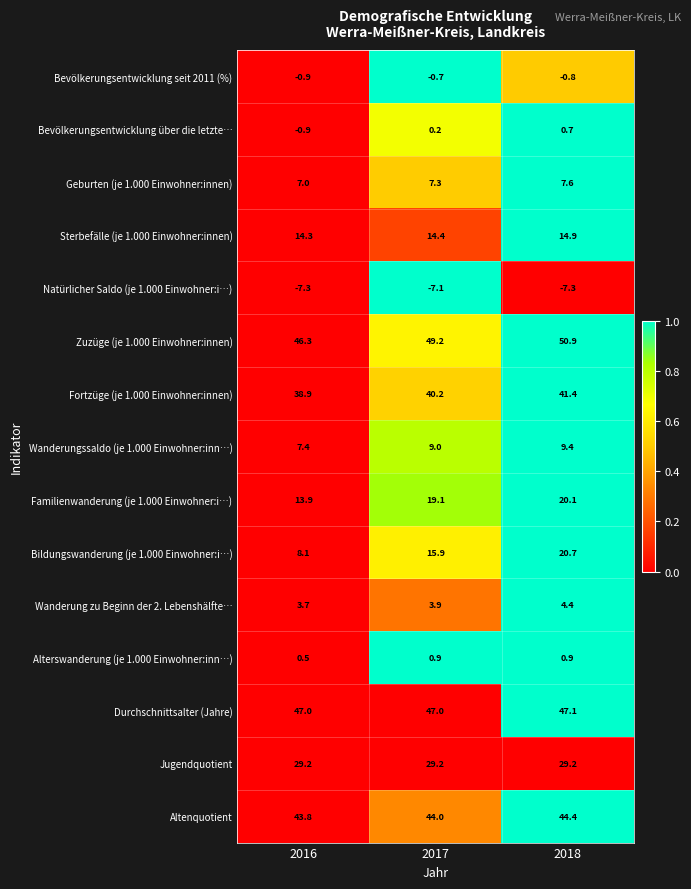

Which series has the largest range (max minus min)?

Bildungswanderung (je 1.000 Einwohner:i…)